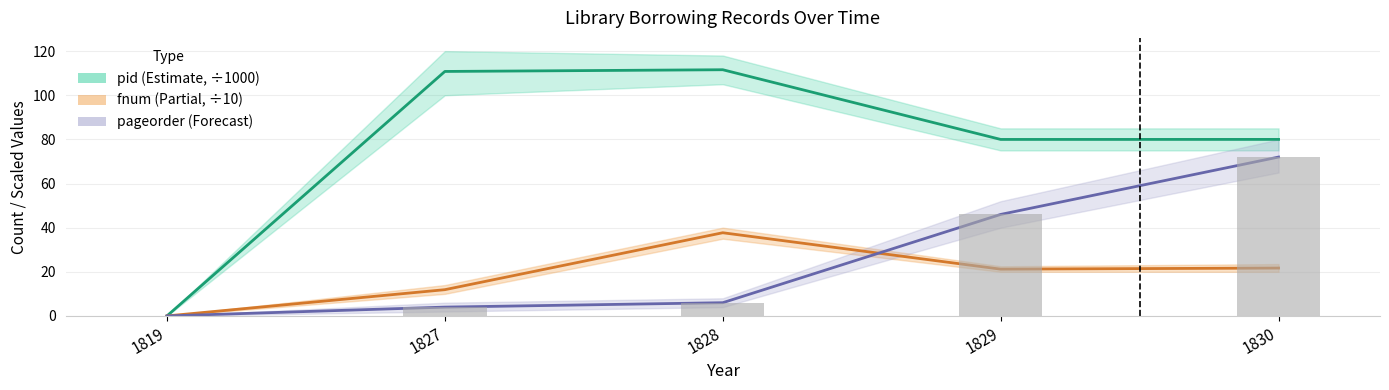

Does the chart contain stacked bars?

No